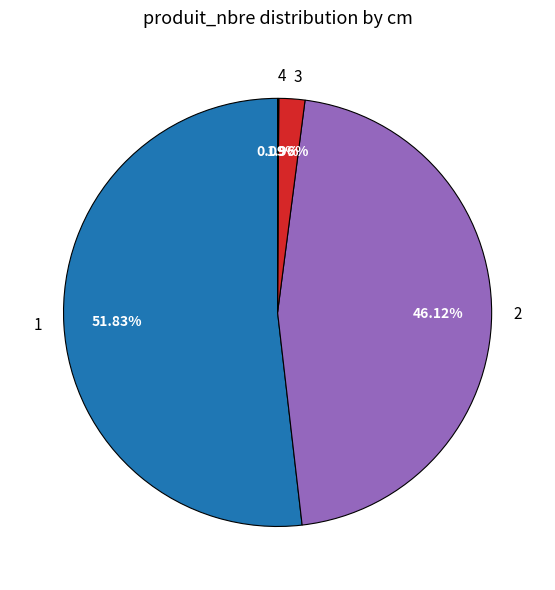

Does 1 account for over 50% of the chart?

Yes